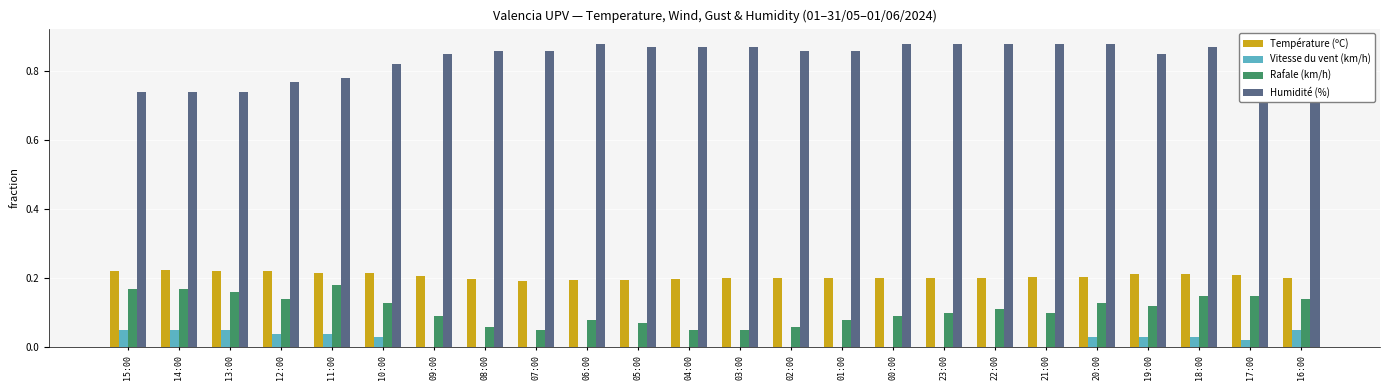

Are the bars grouped side by side (vs. stacked)?

Yes